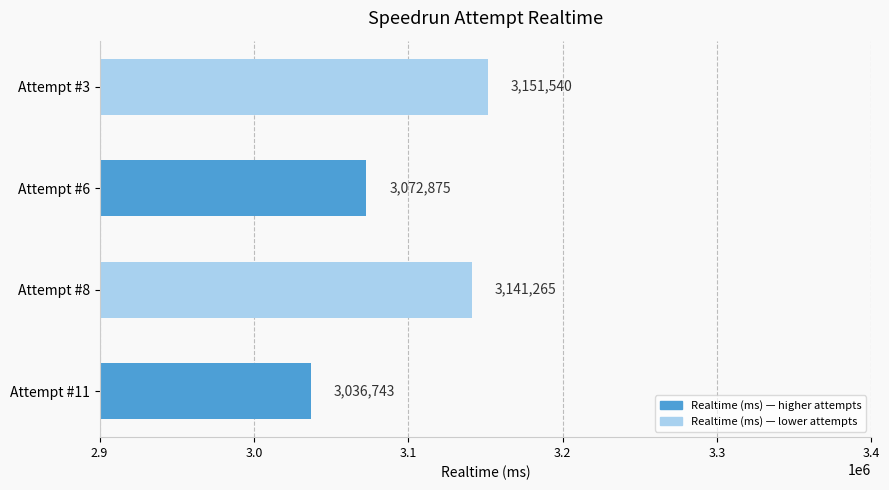

What is the average value?

3100606